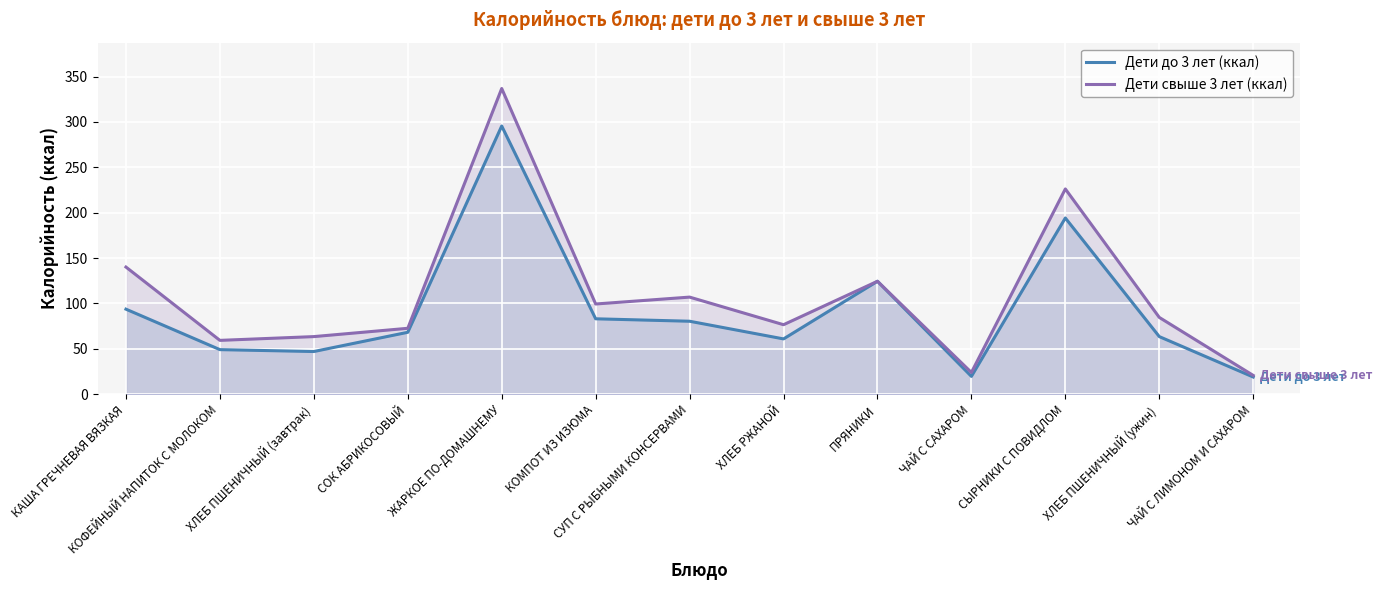

What is the difference between the Дети свыше 3 лет (ккал) values at ЧАЙ С САХАРОМ and ХЛЕБ ПШЕНИЧНЫЙ (ужин)?

60.7